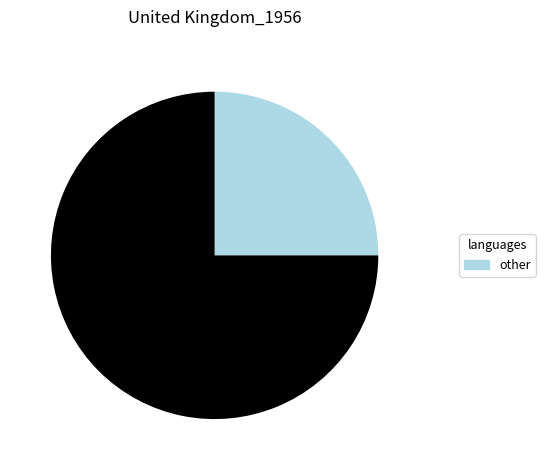

Count the number of slices in the pie.

2